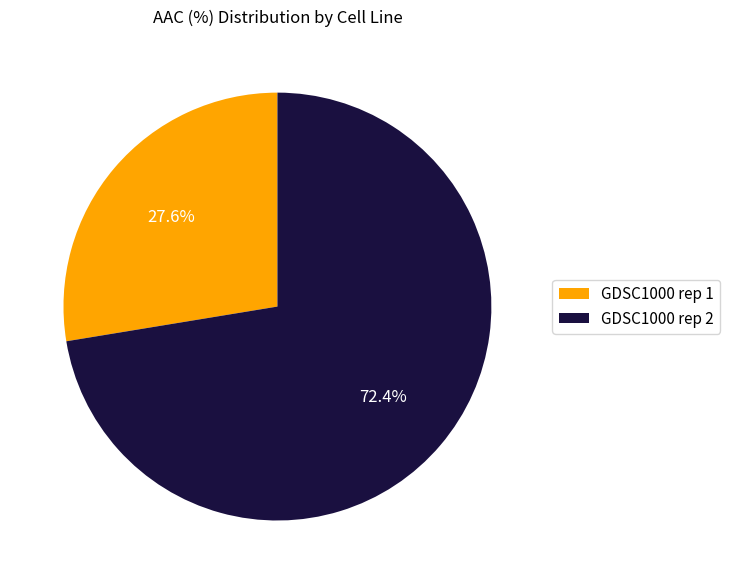

How many slices are in this pie chart?

2